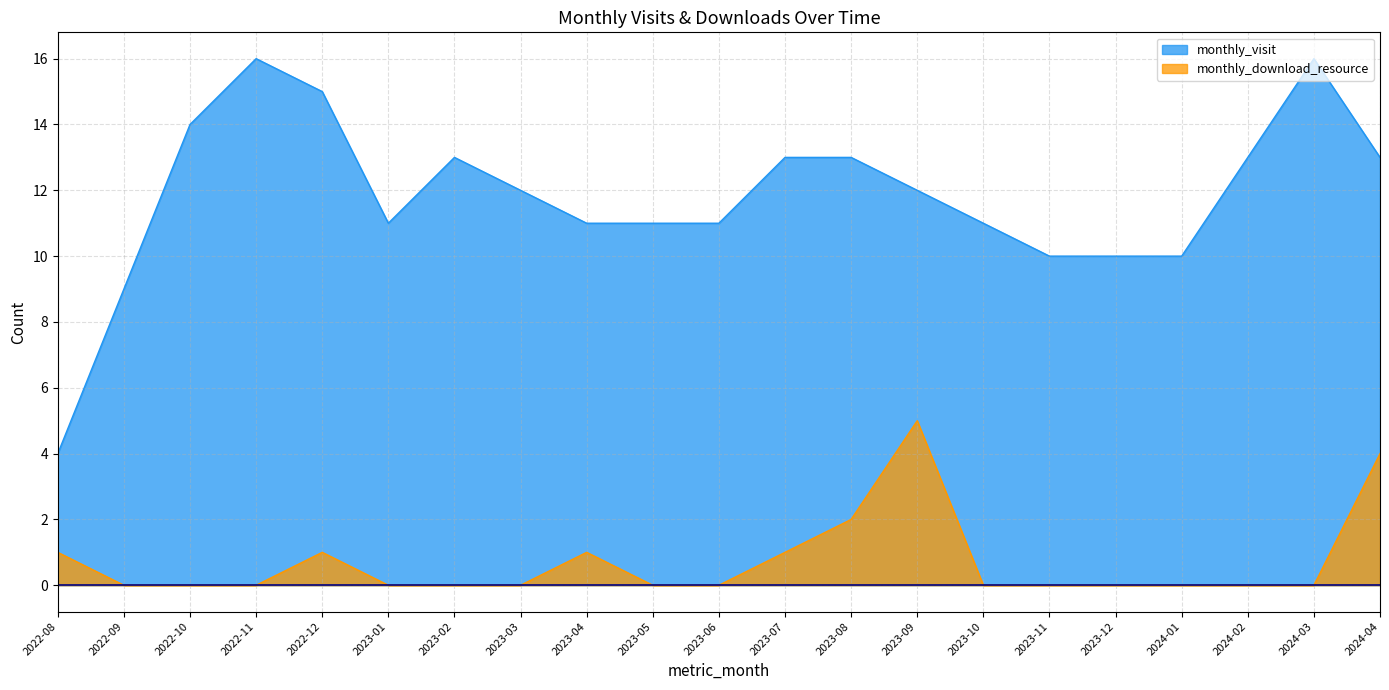

Rank the series at 2022-11 from lowest to highest value.

monthly_download_resource, monthly_visit